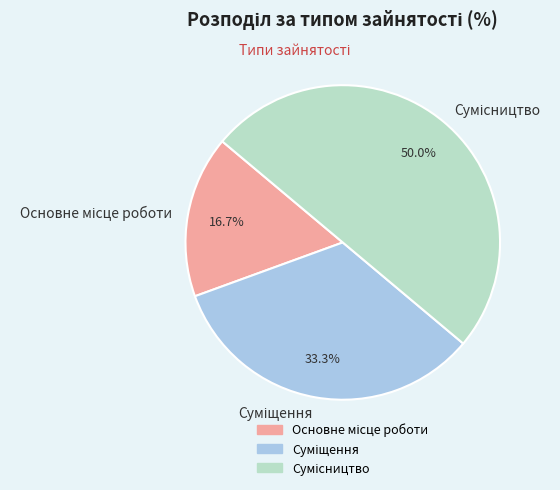

How many segments does this pie chart have?

3